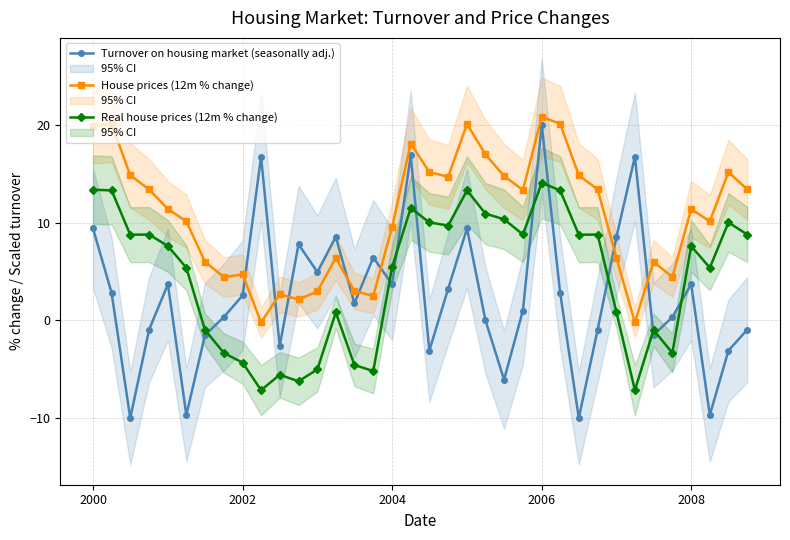

True or false: House prices (12m % change) and Real house prices (12m % change) cross at least once.

False